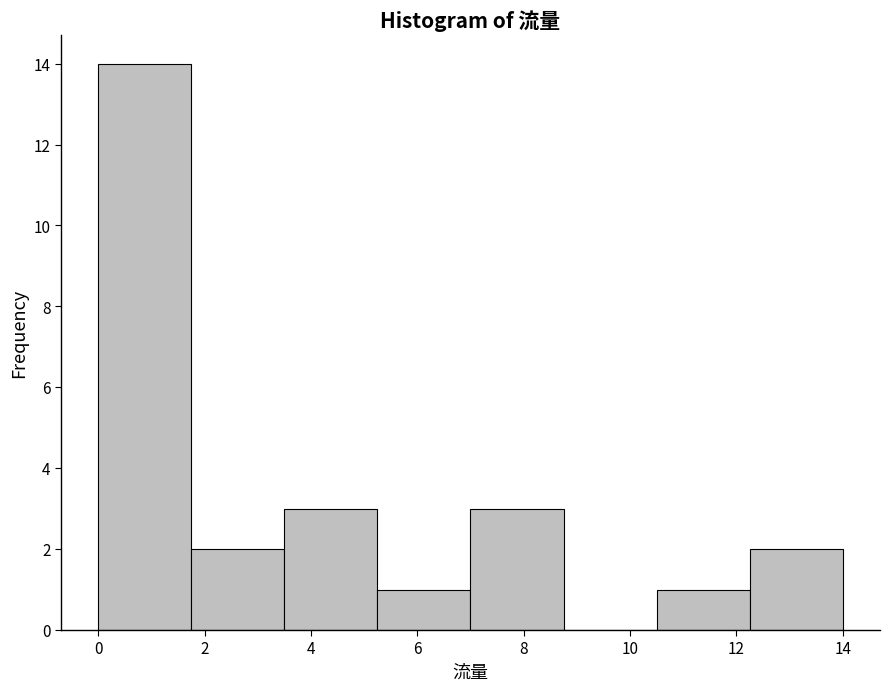

Reading left to right, transcribe this chart: for each bar, give the range it covers on the x-axis and its height. Neither the bar edges nor the heights are printed on the chart, so give them approximately, as read against the axes.

0.00 to 1.75: 14
1.75 to 3.50: 2
3.50 to 5.25: 3
5.25 to 7.00: 1
7.00 to 8.75: 3
8.75 to 10.50: 0
10.50 to 12.25: 1
12.25 to 14.00: 2